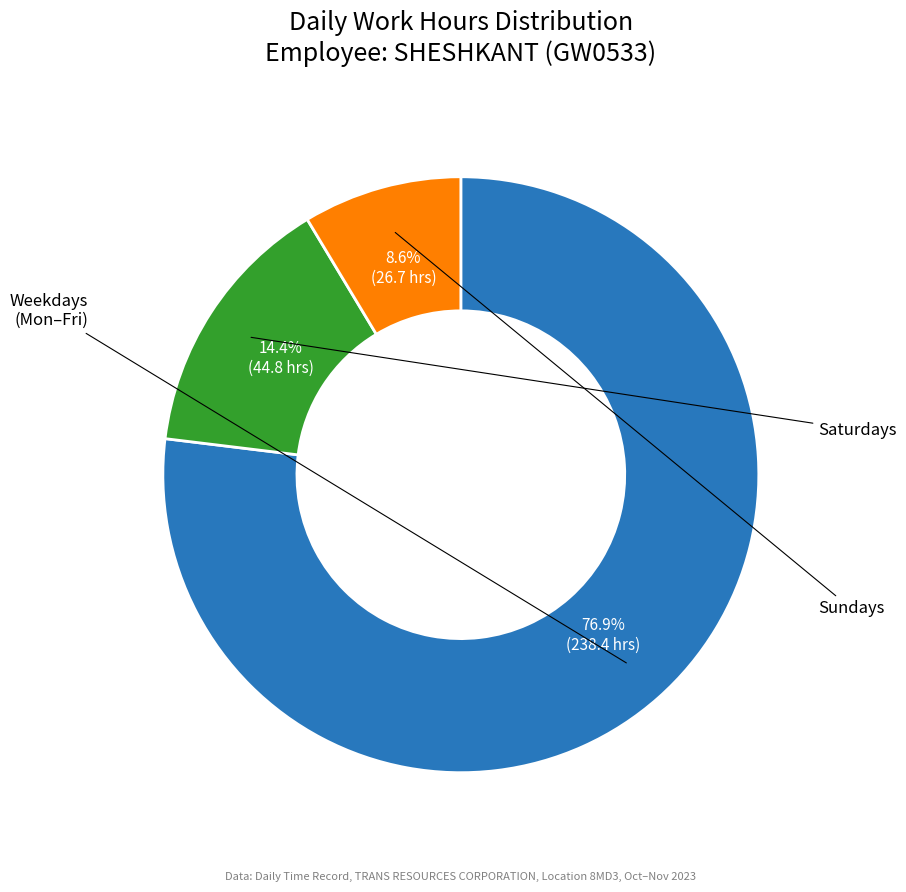

Does any single category account for the majority?

Yes